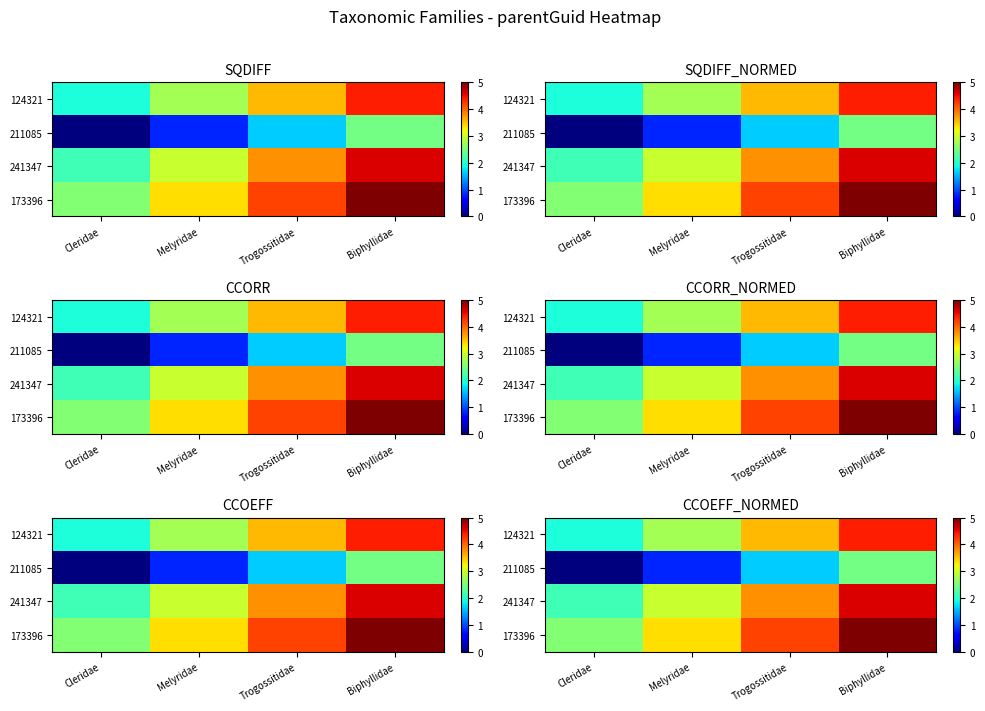

What is the difference between the 241347 values at Cleridae and Melyridae?

0.8